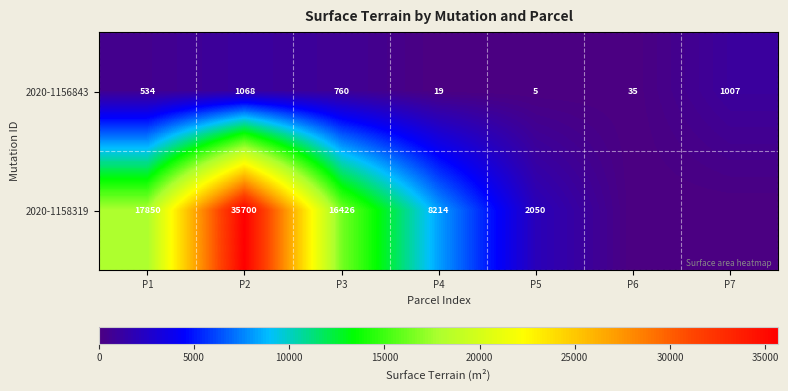

What is the maximum value for 2020-1156843?

1068